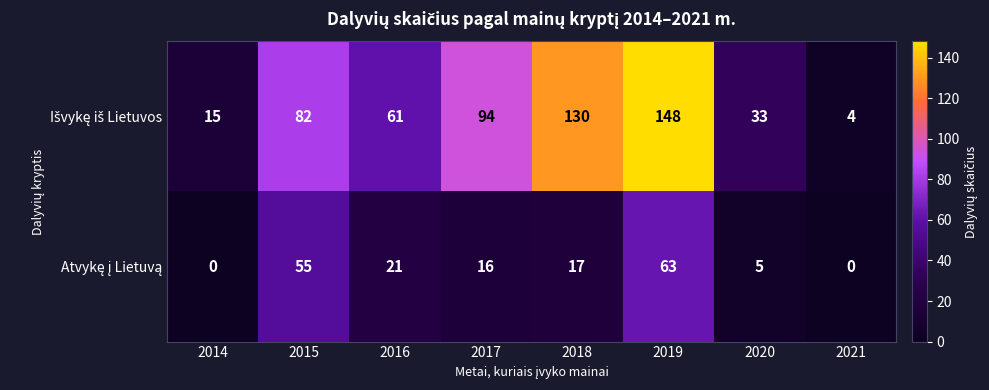

At how many categories does at least one series exceed 78?

4